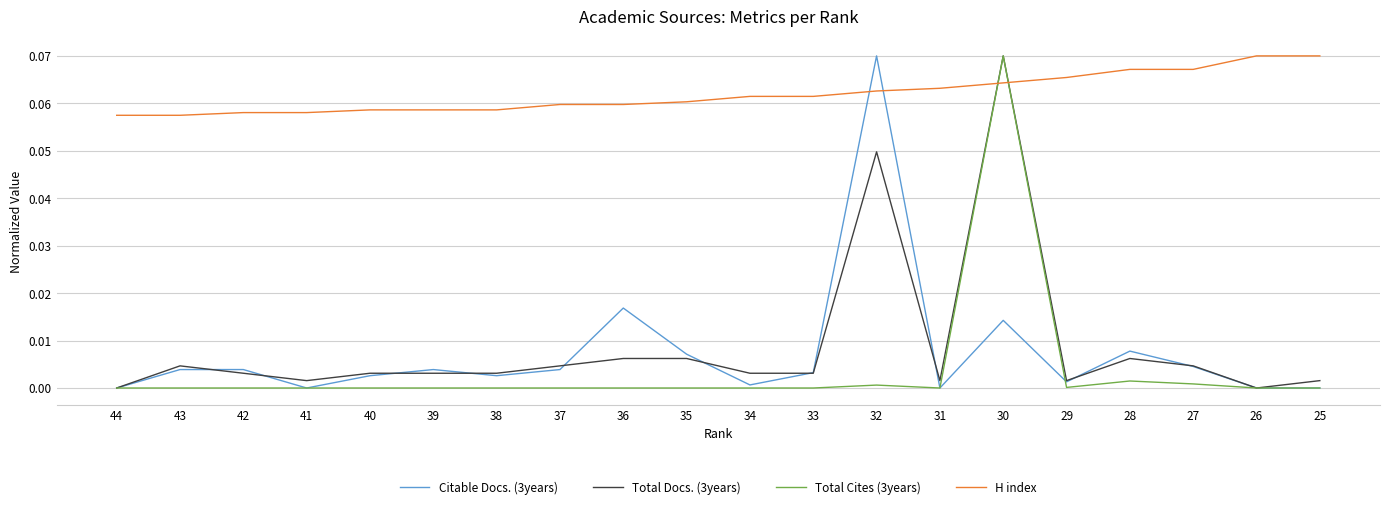

At which category is the sum across all series the highest?

30